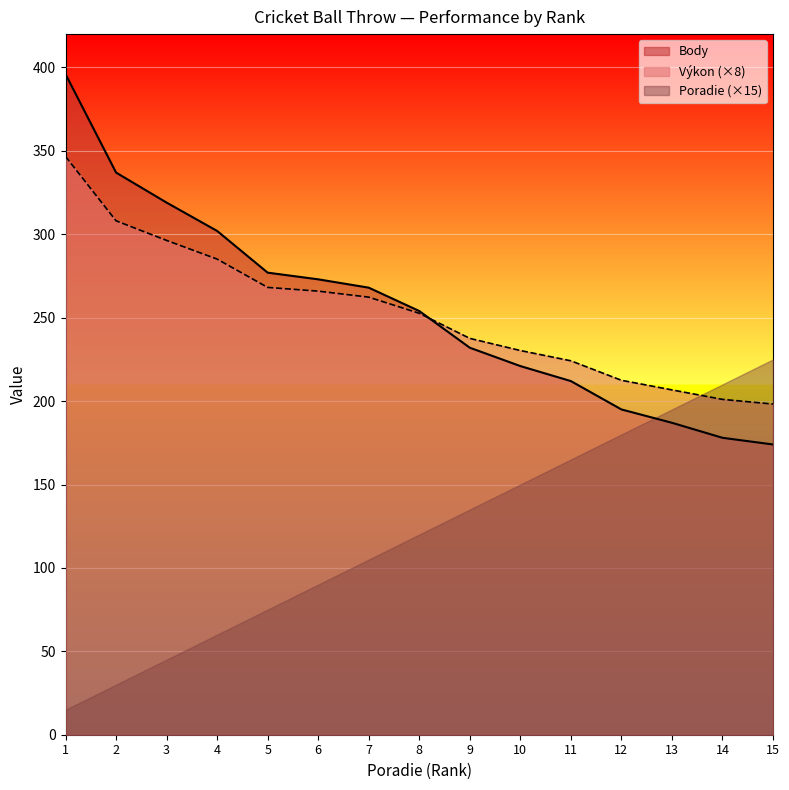

Which series has the widest spread of values?

Body